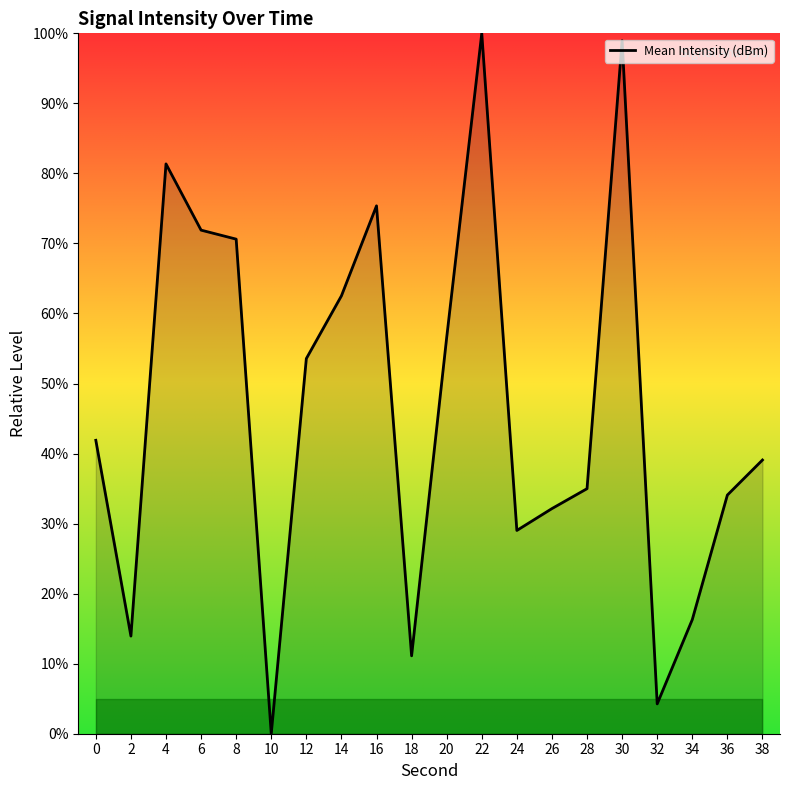

How many values are above zero?

19